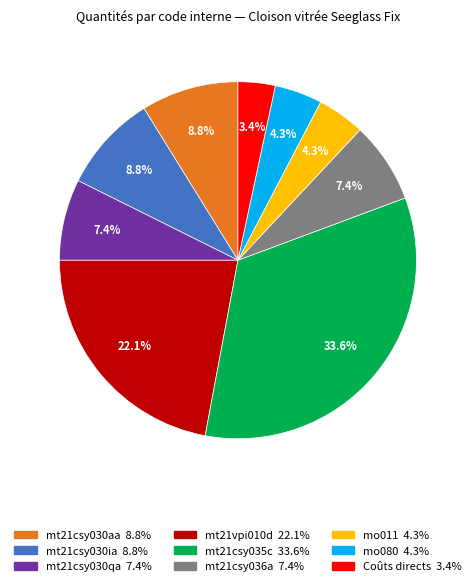

How many segments does this pie chart have?

9